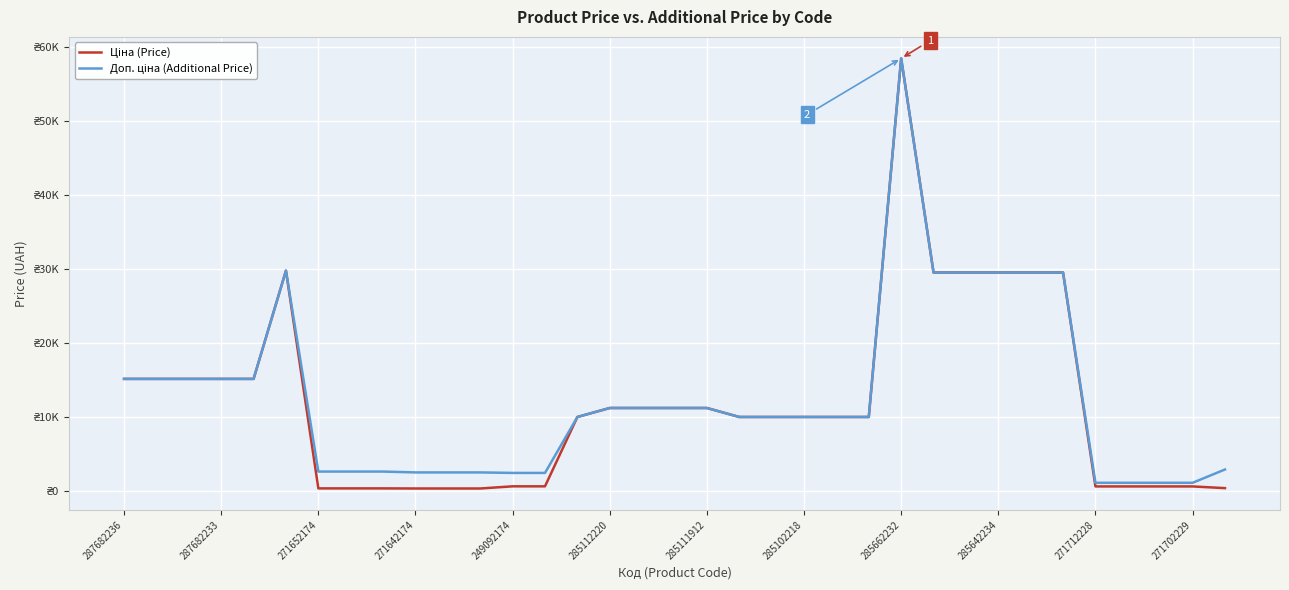

Does the chart have visible grid lines?

Yes